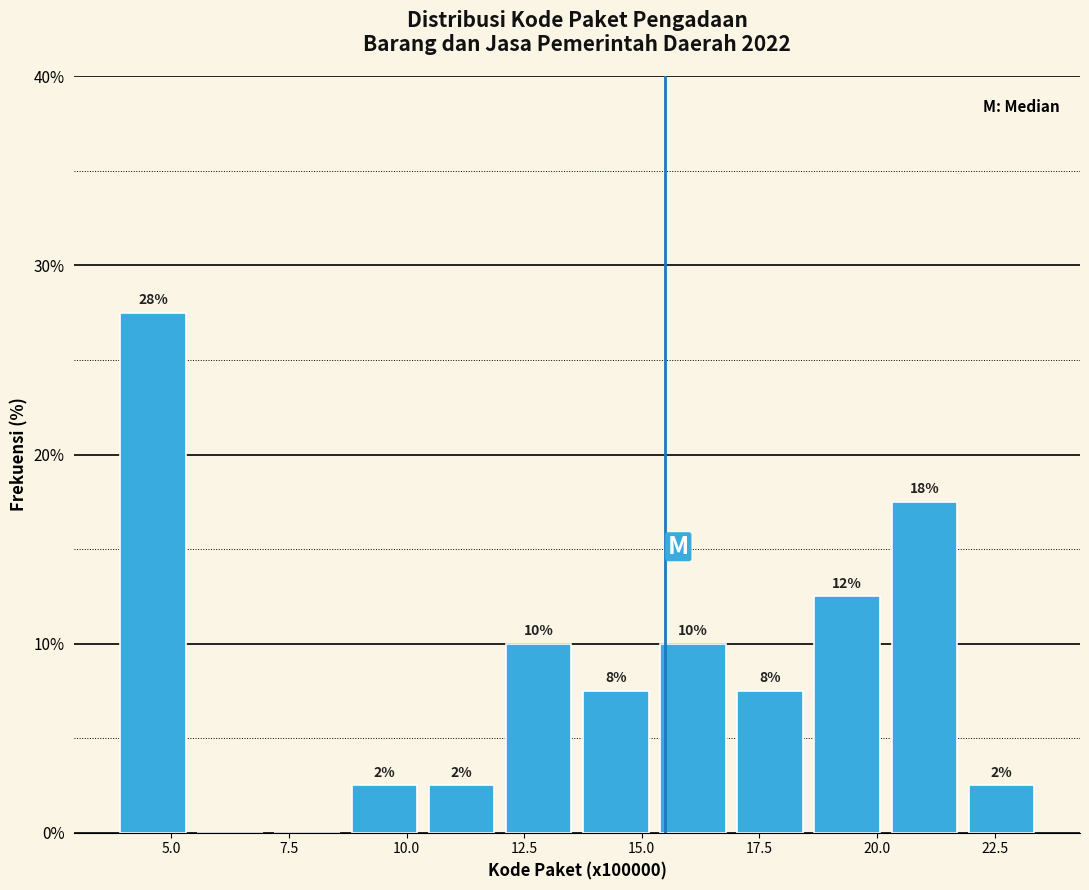

Read against the x-axis, roughly where is the centre of the tallest bar?

4.5